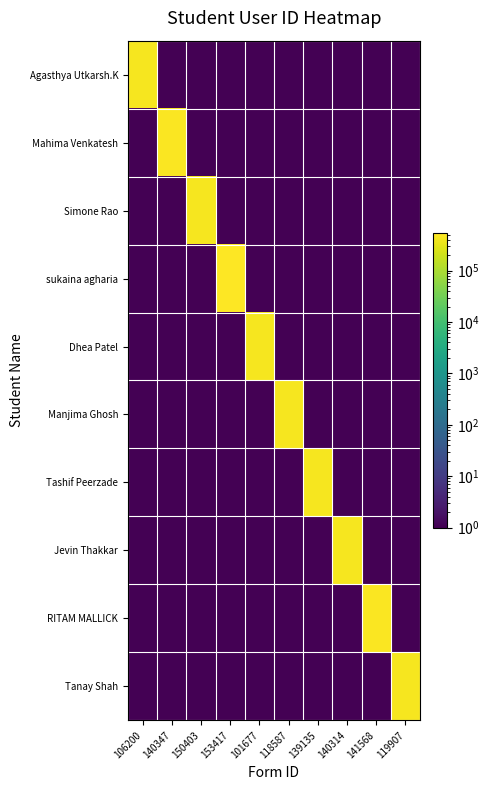

Reading left to right, list all the values displayed in this chart.

Agasthya Utkarsh.K: 106200=446216	140347=1	150403=1	153417=1	101677=1	118587=1	139135=1	140314=1	141568=1	119907=1
Mahima Venkatesh: 106200=1	140347=498922	150403=1	153417=1	101677=1	118587=1	139135=1	140314=1	141568=1	119907=1
Simone Rao: 106200=1	140347=1	150403=445751	153417=1	101677=1	118587=1	139135=1	140314=1	141568=1	119907=1
sukaina agharia: 106200=1	140347=1	150403=1	153417=529210	101677=1	118587=1	139135=1	140314=1	141568=1	119907=1
Dhea Patel: 106200=1	140347=1	150403=1	153417=1	101677=446048	118587=1	139135=1	140314=1	141568=1	119907=1
Manjima Ghosh: 106200=1	140347=1	150403=1	153417=1	101677=1	118587=446052	139135=1	140314=1	141568=1	119907=1
Tashif Peerzade: 106200=1	140347=1	150403=1	153417=1	101677=1	118587=1	139135=446104	140314=1	141568=1	119907=1
Jevin Thakkar: 106200=1	140347=1	150403=1	153417=1	101677=1	118587=1	139135=1	140314=445992	141568=1	119907=1
RITAM MALLICK: 106200=1	140347=1	150403=1	153417=1	101677=1	118587=1	139135=1	140314=1	141568=494022	119907=1
Tanay Shah: 106200=1	140347=1	150403=1	153417=1	101677=1	118587=1	139135=1	140314=1	141568=1	119907=446242